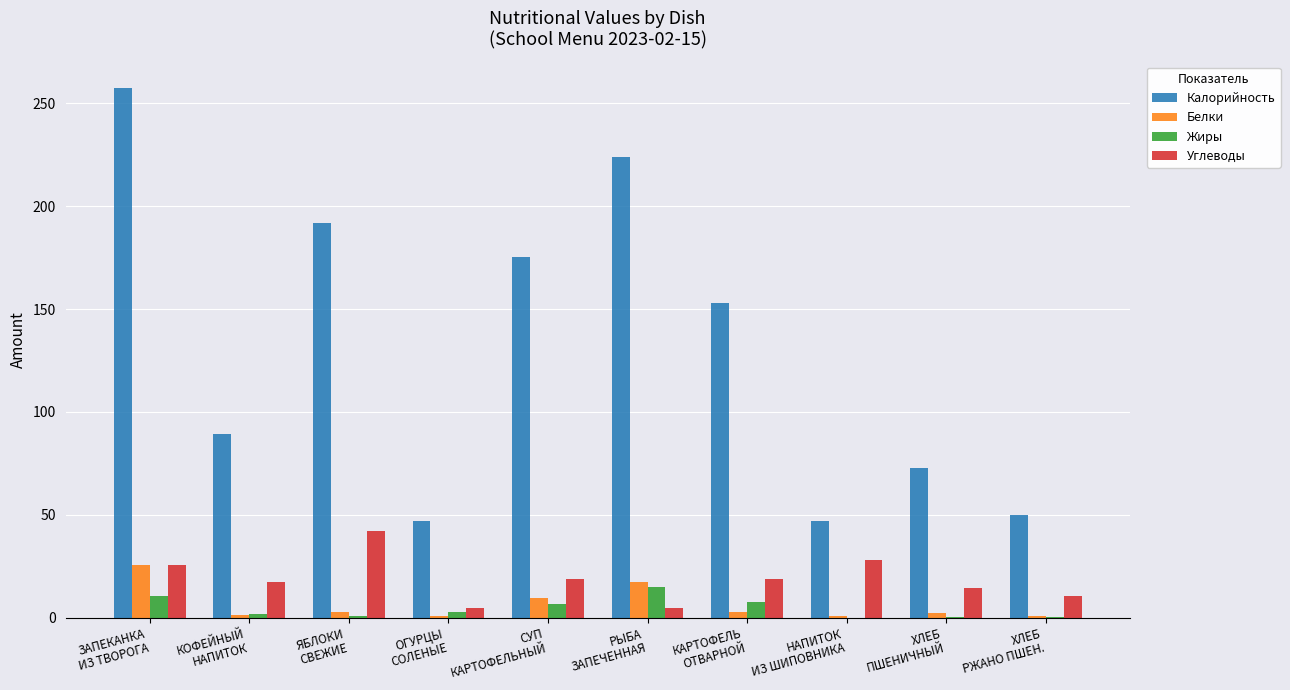

Is the value of Углеводы at ЯБЛОКИ
СВЕЖИЕ greater than the value of Жиры at КАРТОФЕЛЬ
ОТВАРНОЙ?

Yes